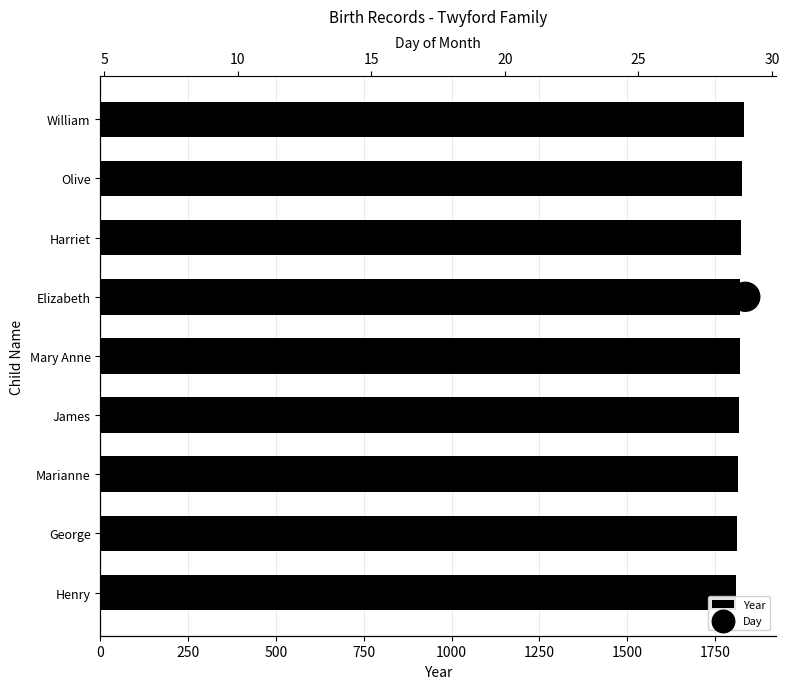

At how many categories does at least one series exceed 392?

9